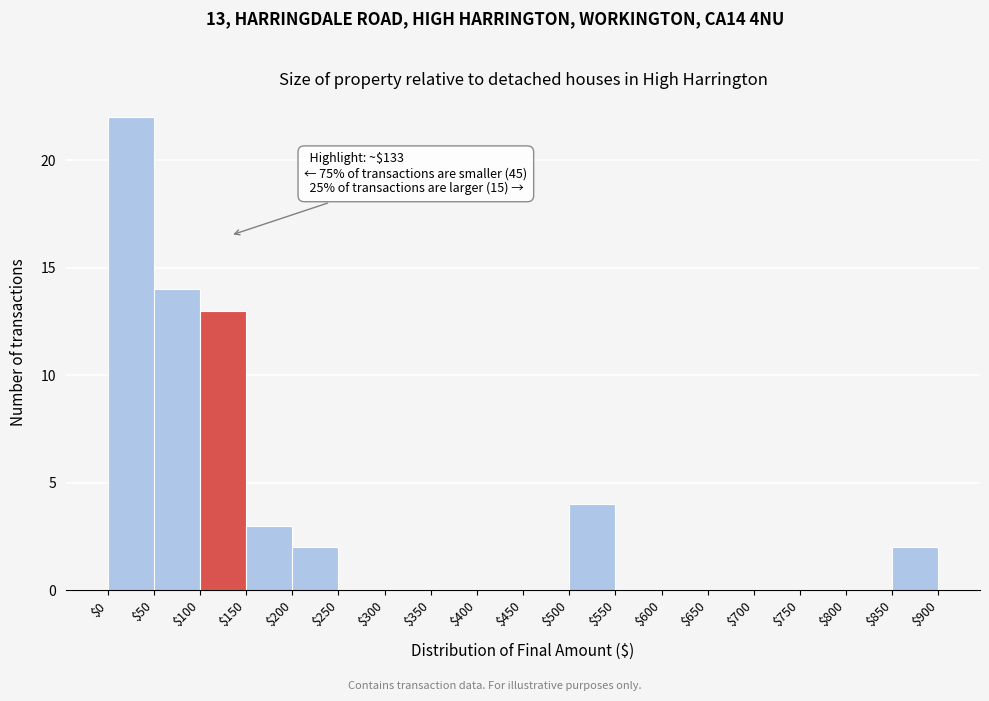

Over which range of the x-axis is the bar tallest?

$0 to $50